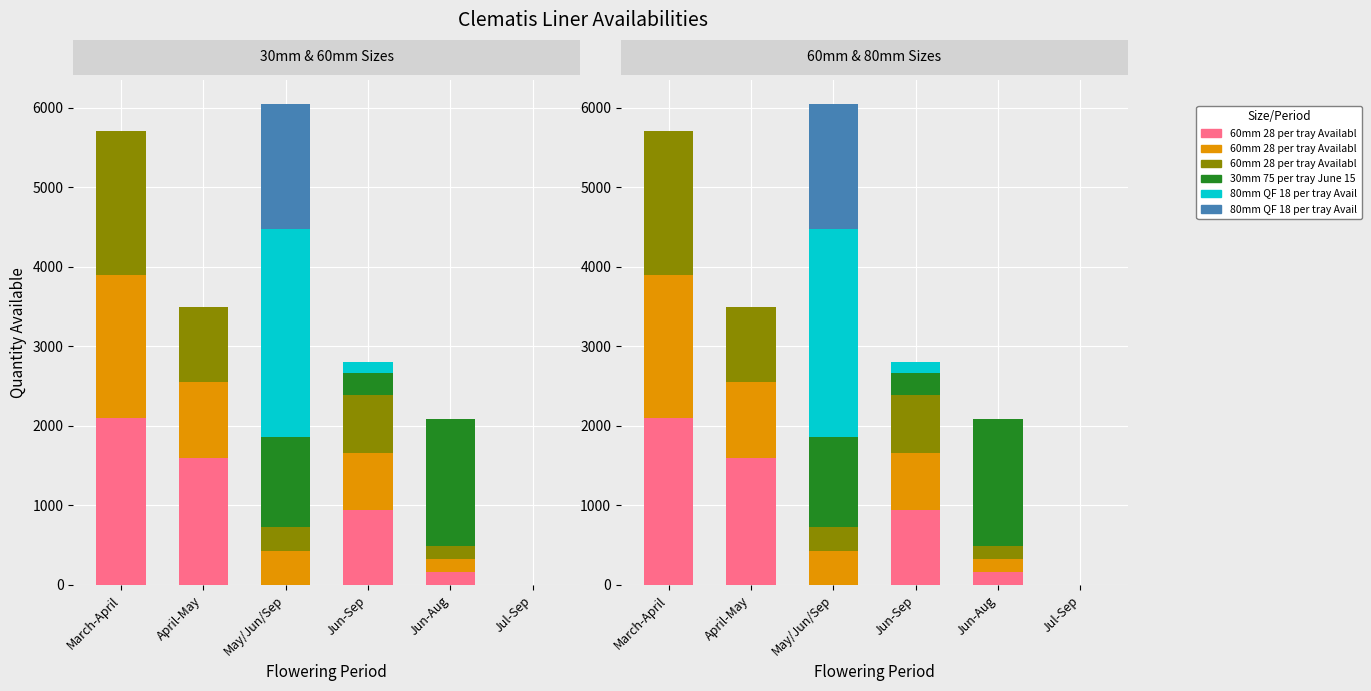

How many series are shown in this chart?

6